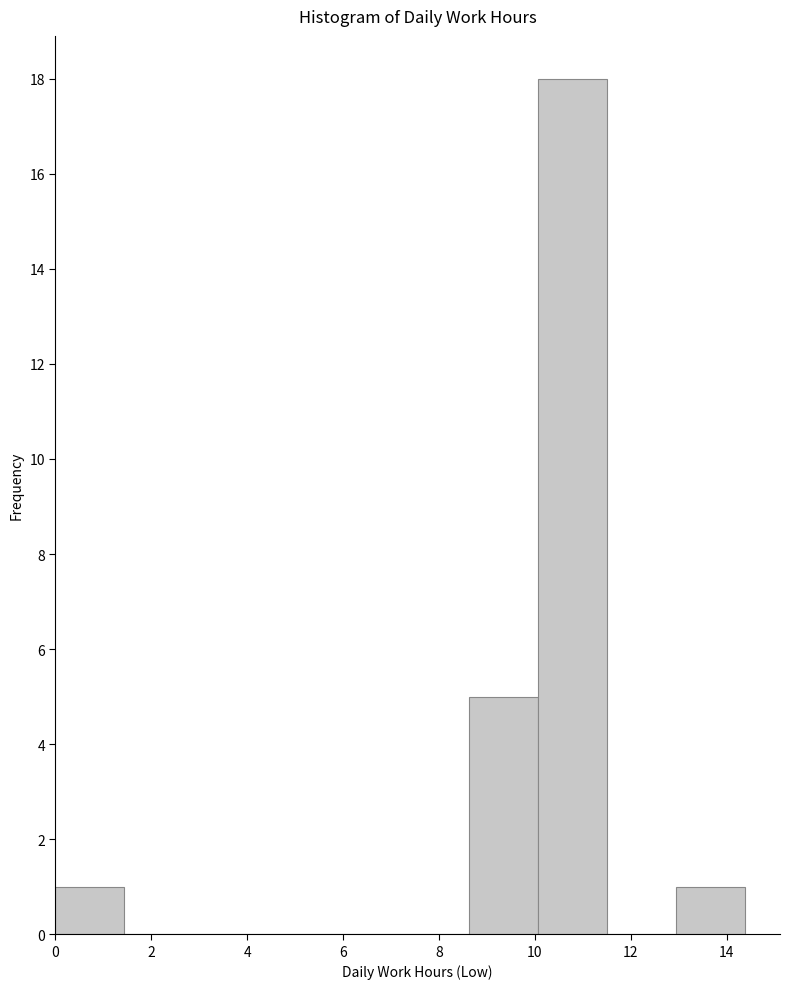

Reading left to right, transcribe this chart: for each bar, give the range it covers on the x-axis and its height. Neither the bar edges nor the heights are printed on the chart, so give them approximately, as read against the axes.

0.0 to 1.4: 1
1.4 to 2.8: 0
2.8 to 4.4: 0
4.4 to 5.8: 0
5.8 to 7.2: 0
7.2 to 8.6: 0
8.6 to 10.0: 5
10.0 to 11.6: 18
11.6 to 13.0: 0
13.0 to 14.4: 1